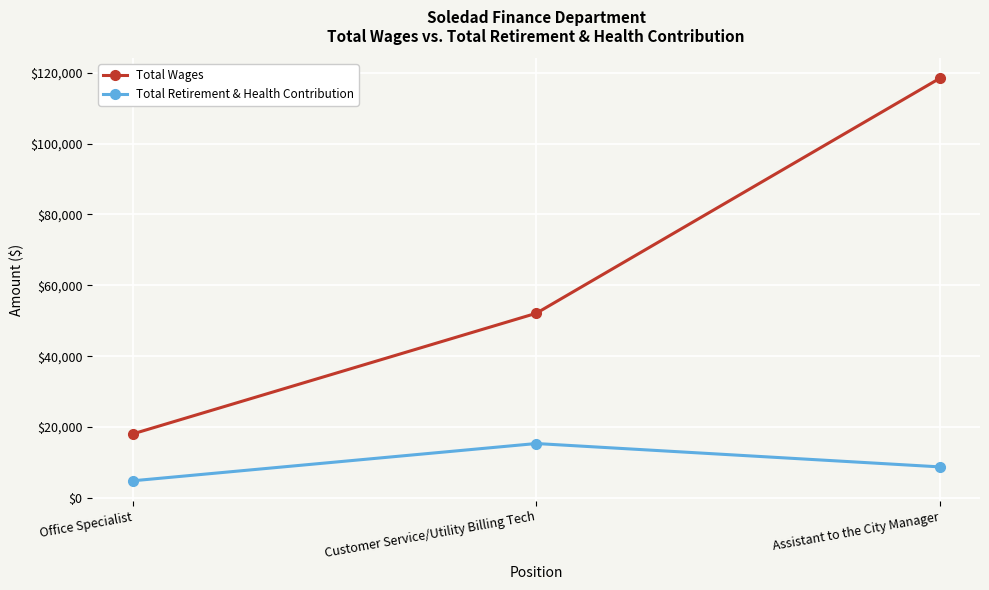

Is it true that Total Wages equals 33460 at Customer Service/Utility Billing Tech?

False